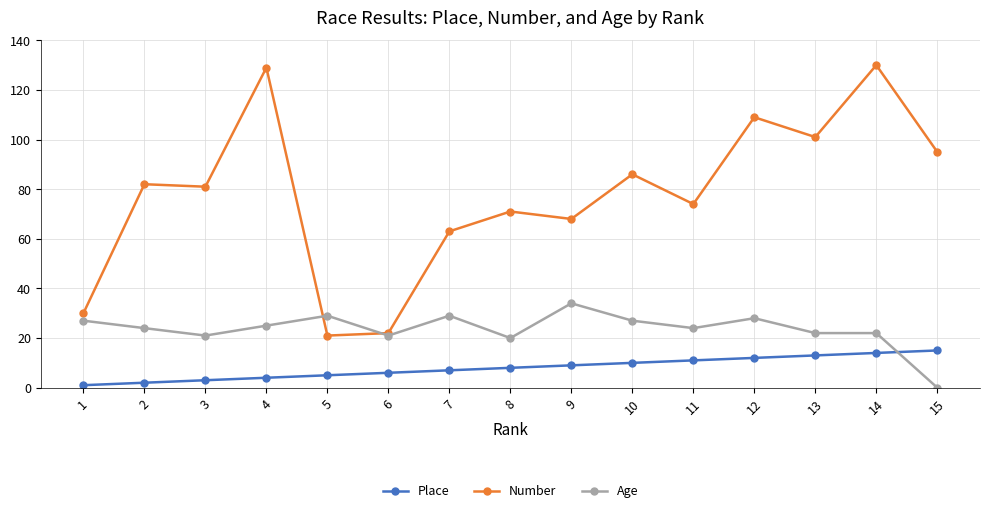

What is the maximum value for Number?

130